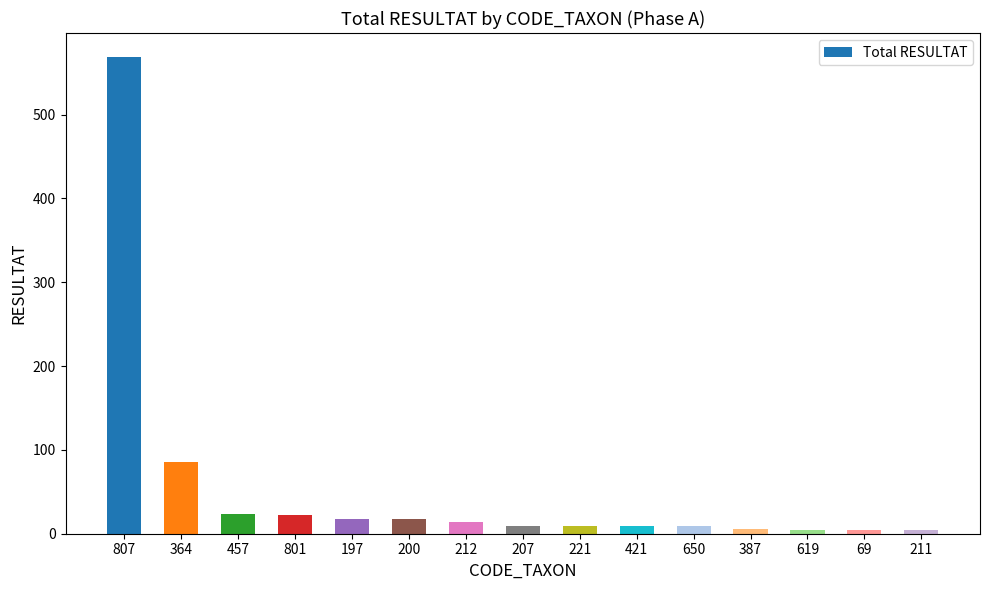

What is the label of the 8th bar from the right?

207